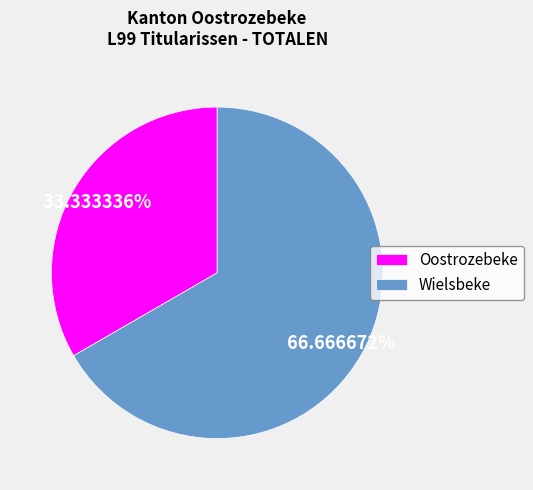

To the nearest percent, what is the average slice percentage?

50%